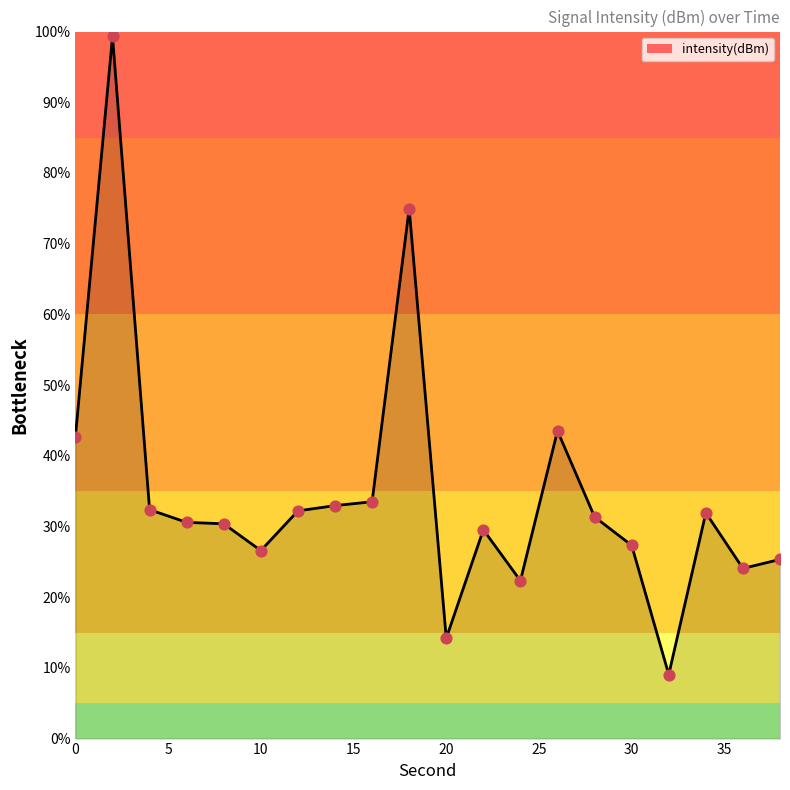

What is the smallest value displayed?

9.1